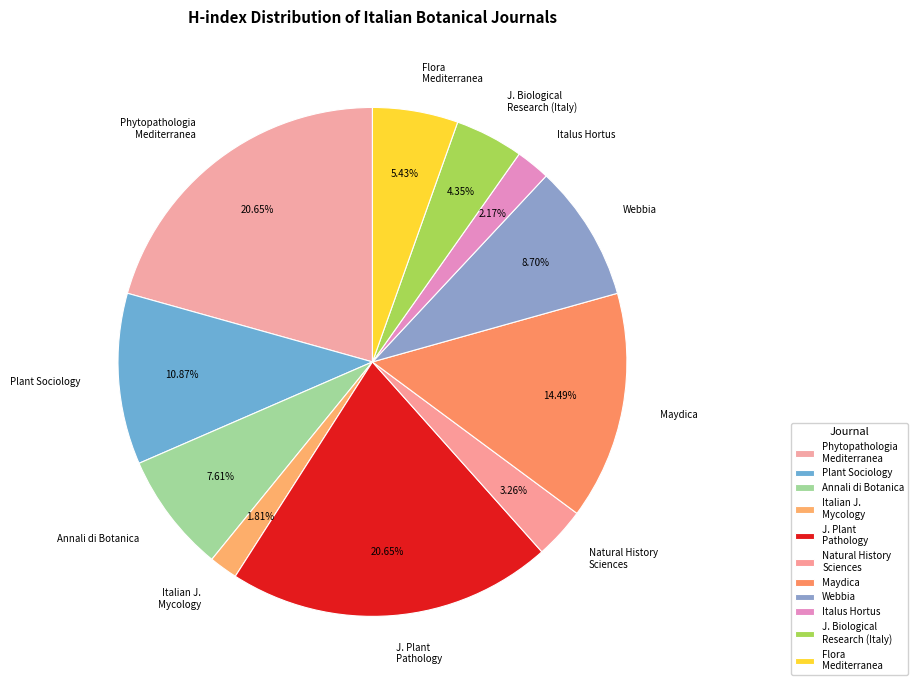

Which slice is the smallest?

Italian Journal of Mycology